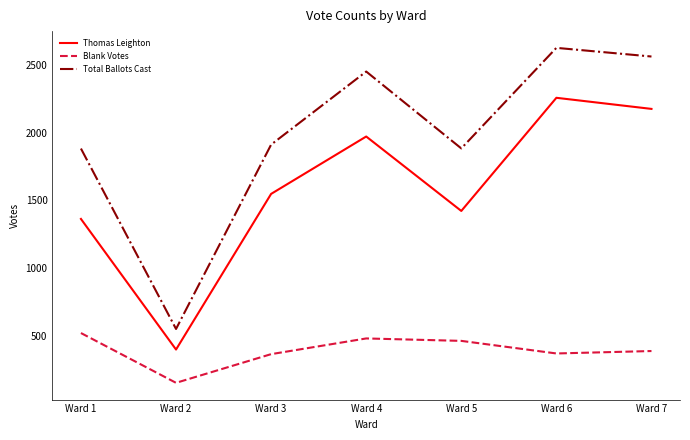

At which category is the sum across all series the highest?

Ward 6